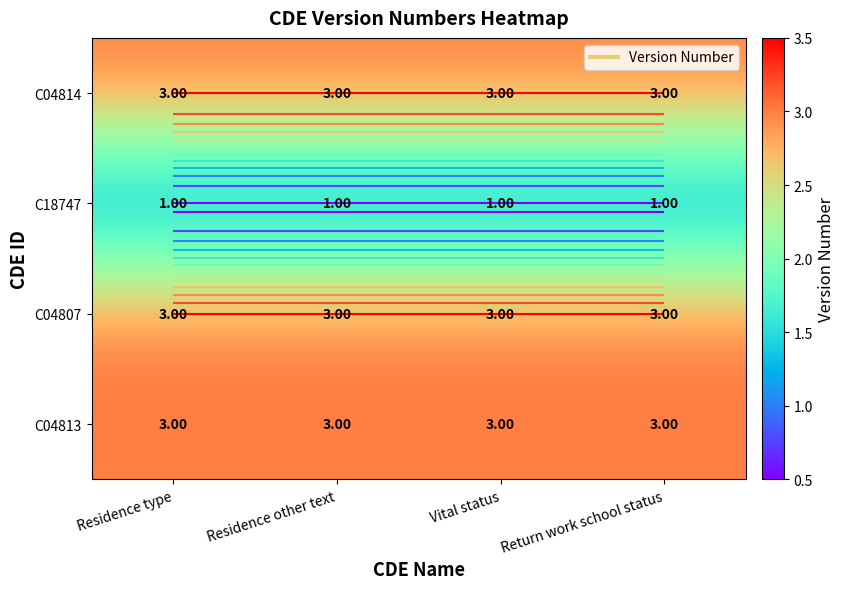

Which category has the lowest value in the C04807 series?

Residence type